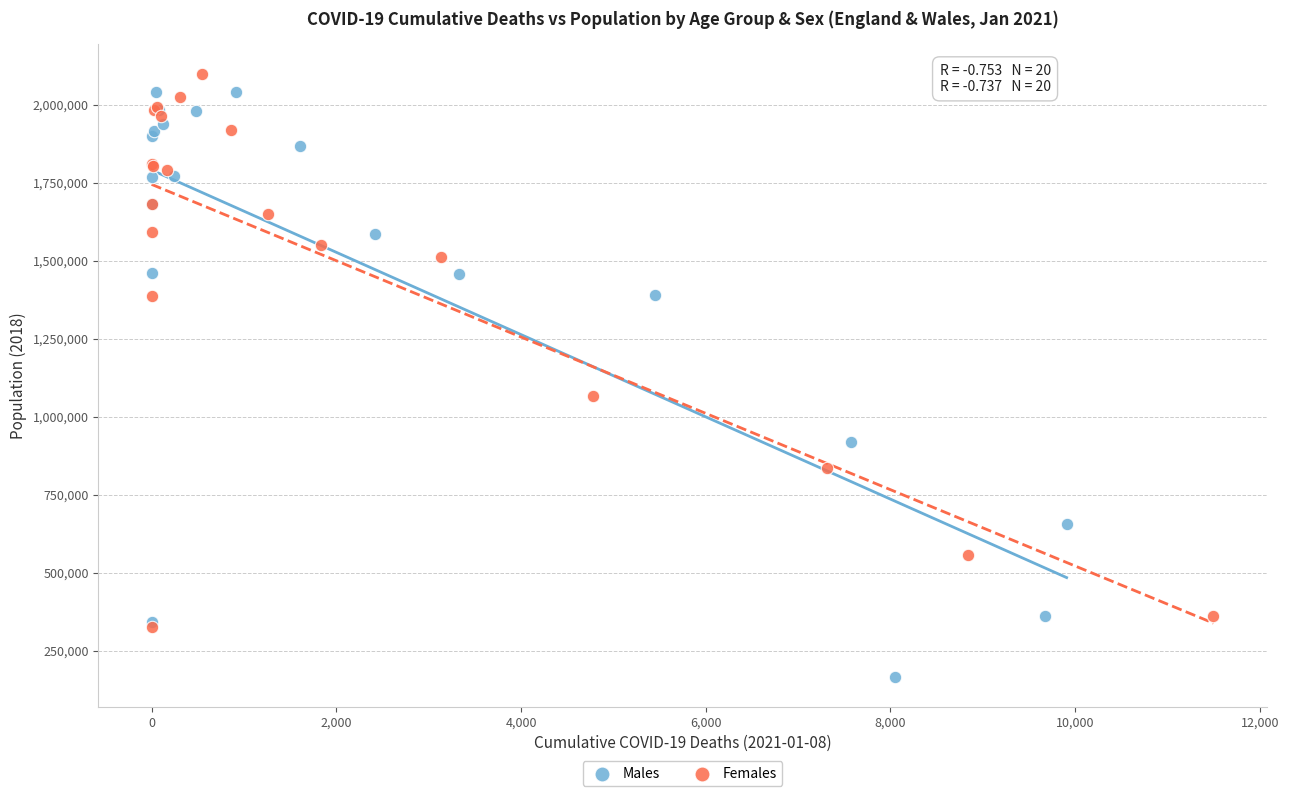

Which series contains the lowest Y value?

Males